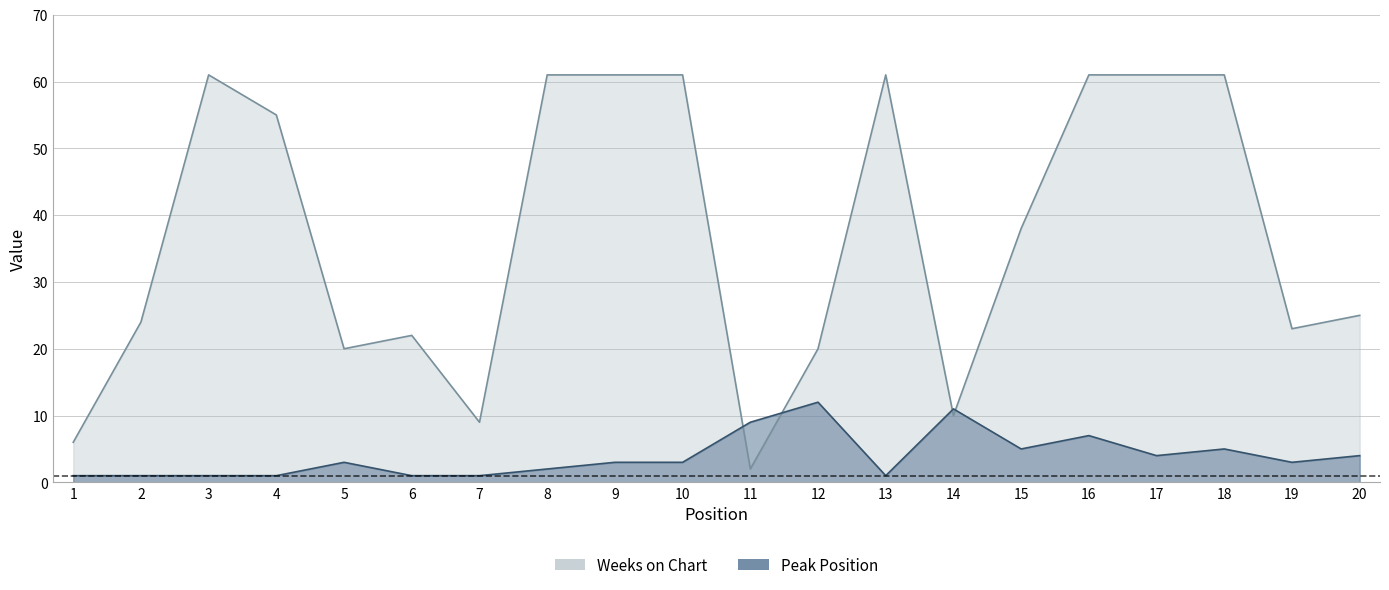

At which category is the sum across all series the highest?

16